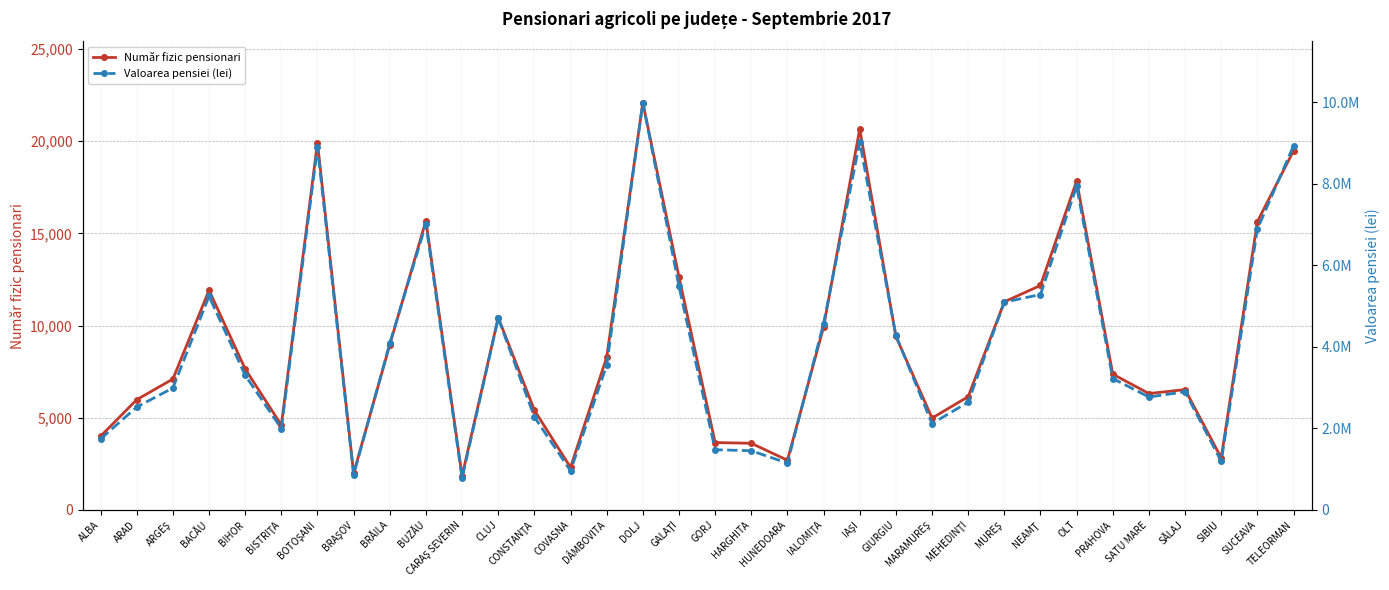

Between MARAMUREŞ and MEHEDINŢI, which series saw the biggest shift?

Valoarea pensiei (lei)